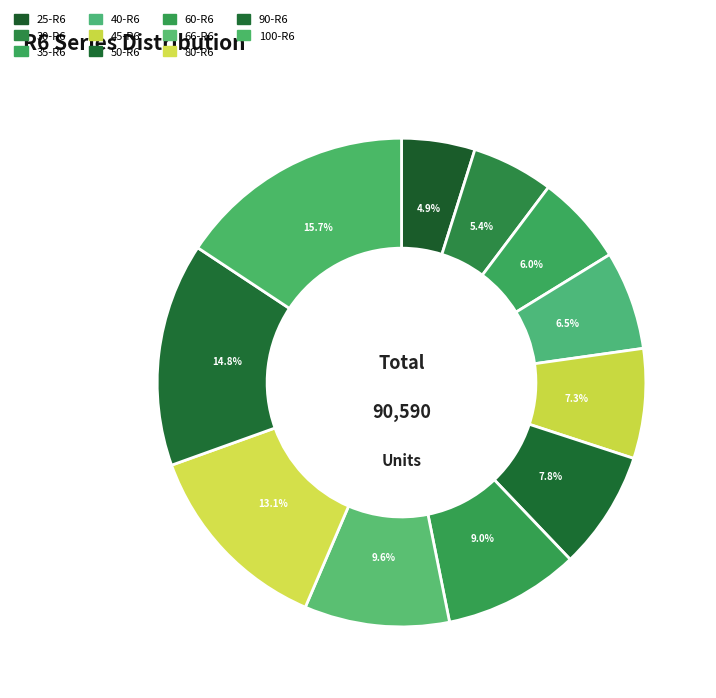

How many slices are in this pie chart?

11